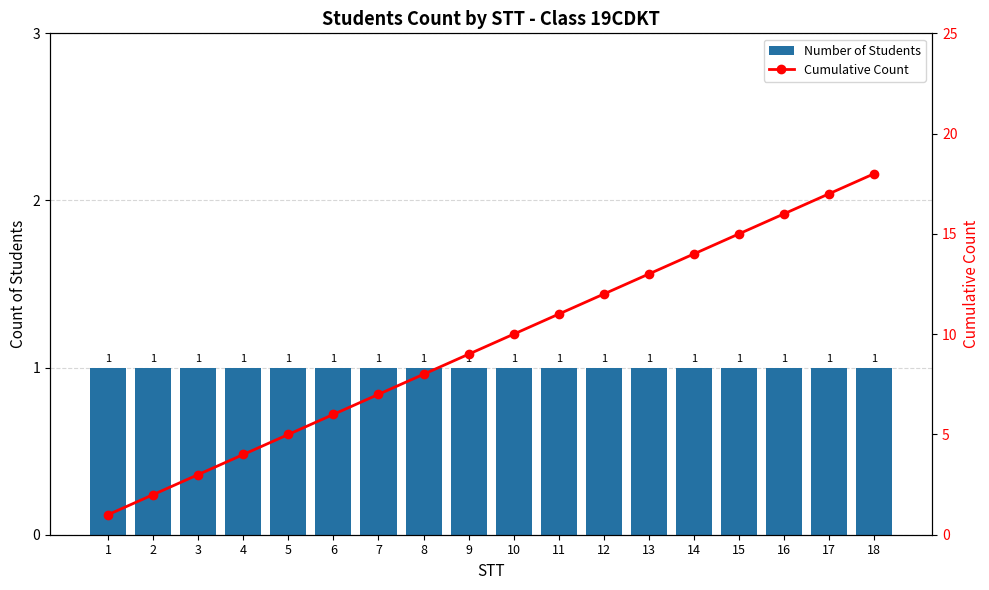

Is the value of Cumulative Count at 11 greater than the value of Number of Students at 1?

Yes